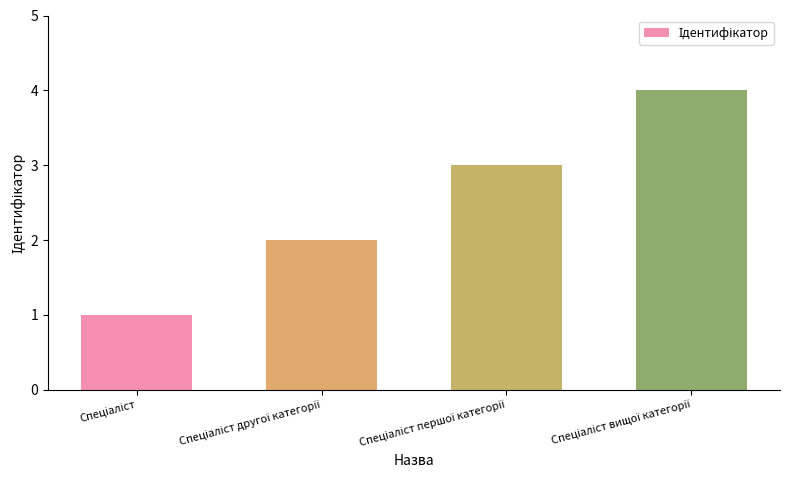

What is the maximum value shown in the chart?

4